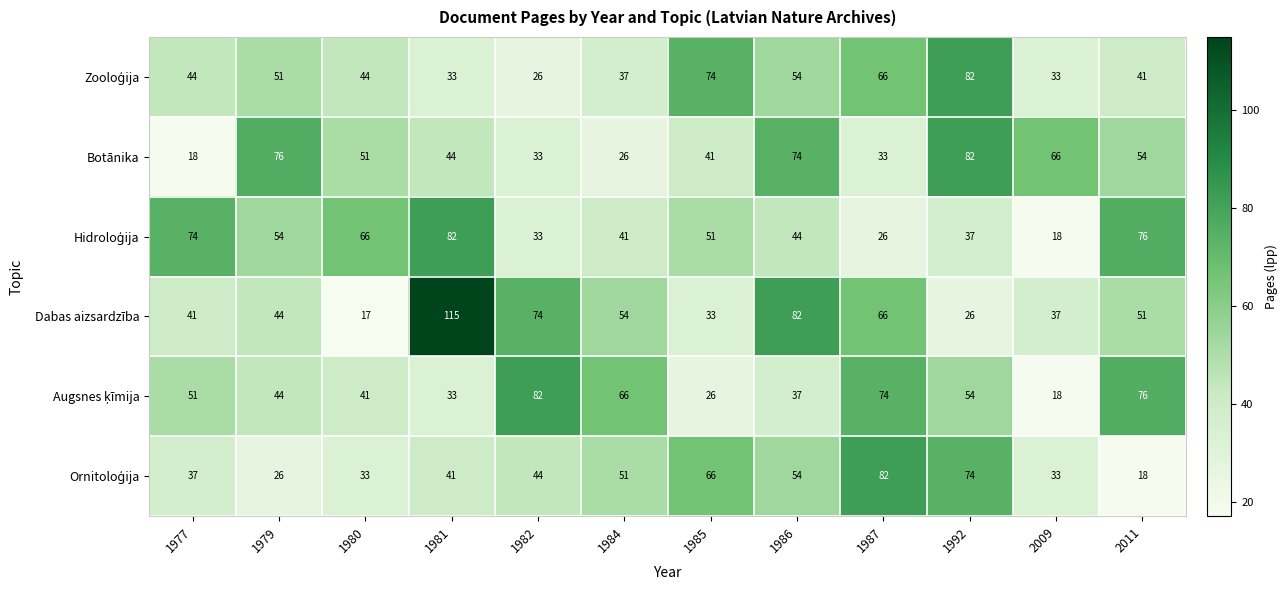

What is the difference between the maximum and minimum values in the Botānika series?

64